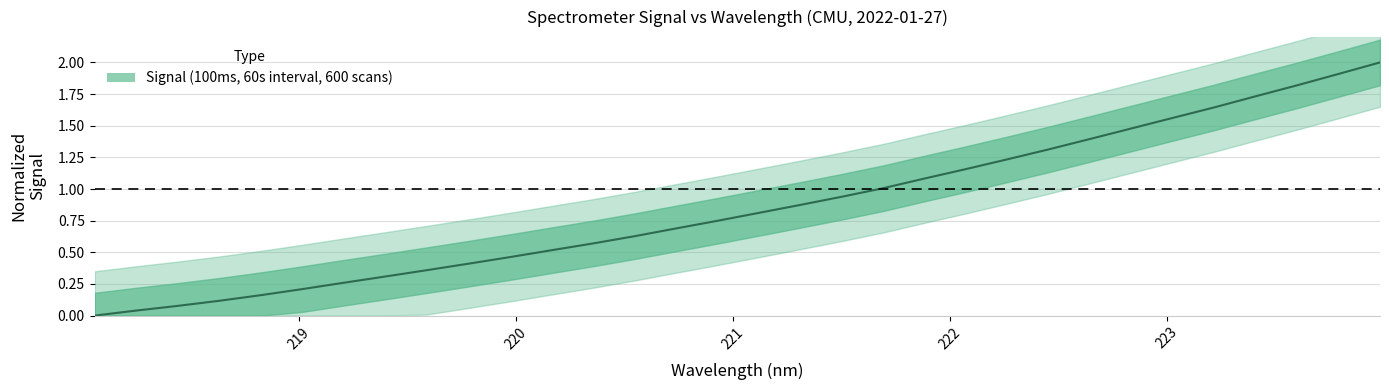

The chart shows a value of 0.6 at 219.7801. True or false?

False